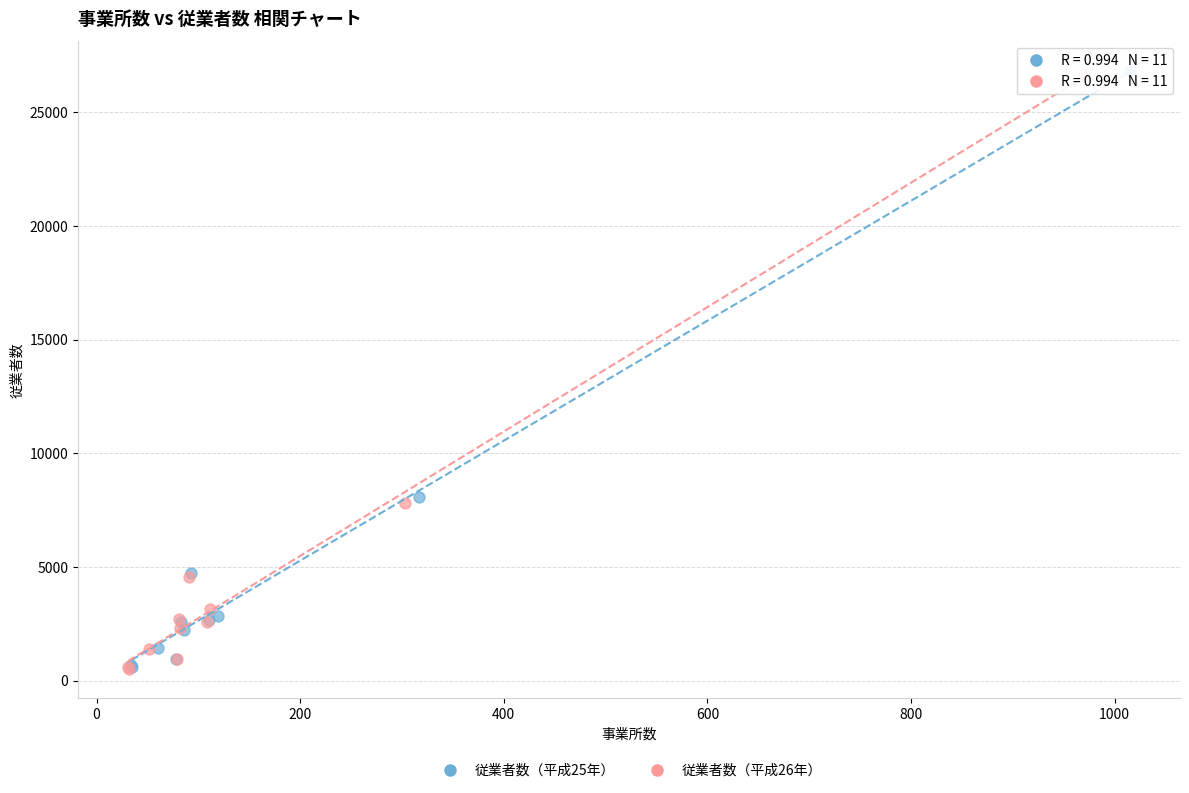

Which series has the widest spread of Y values?

従業者数（平成25年）